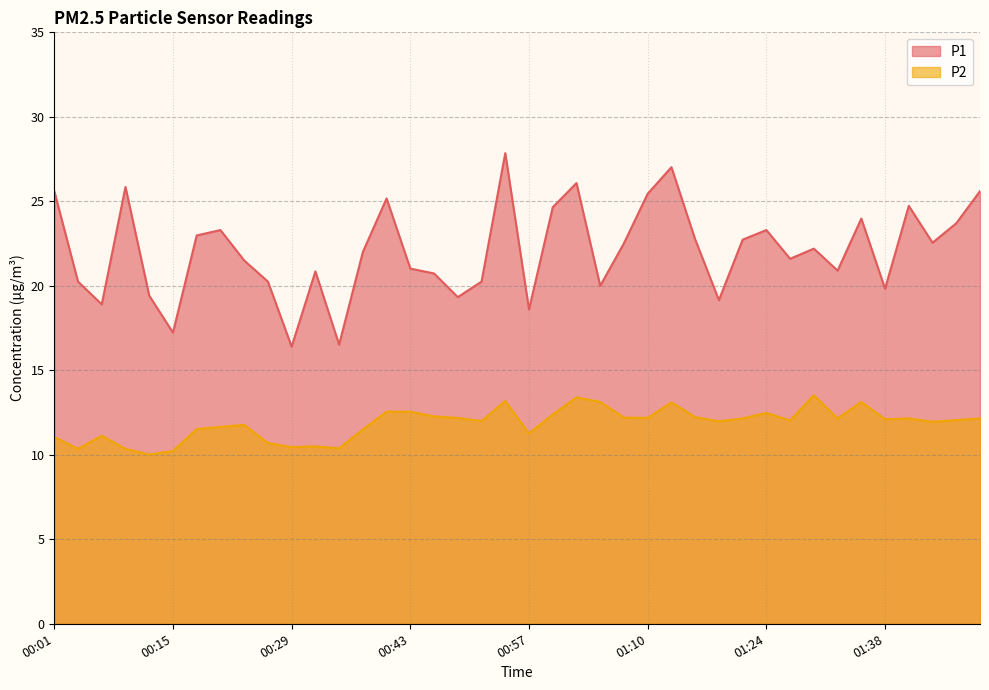

True or false: P1 and P2 cross at least once.

False